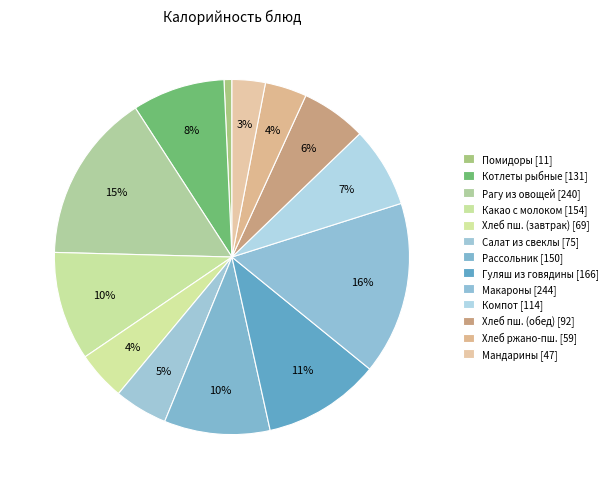

To the nearest percent, what is the average slice percentage?

8%